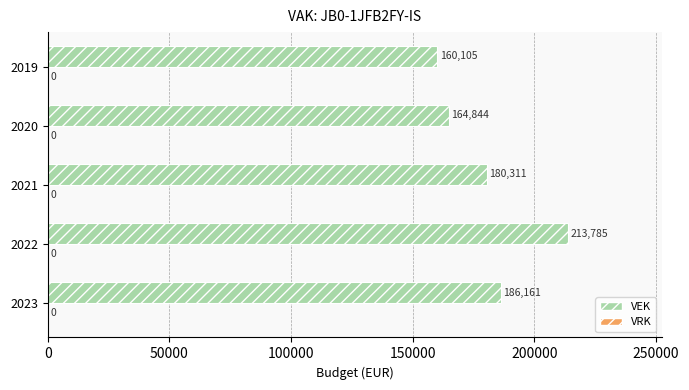

Which label corresponds to the smallest value in the chart?

2019